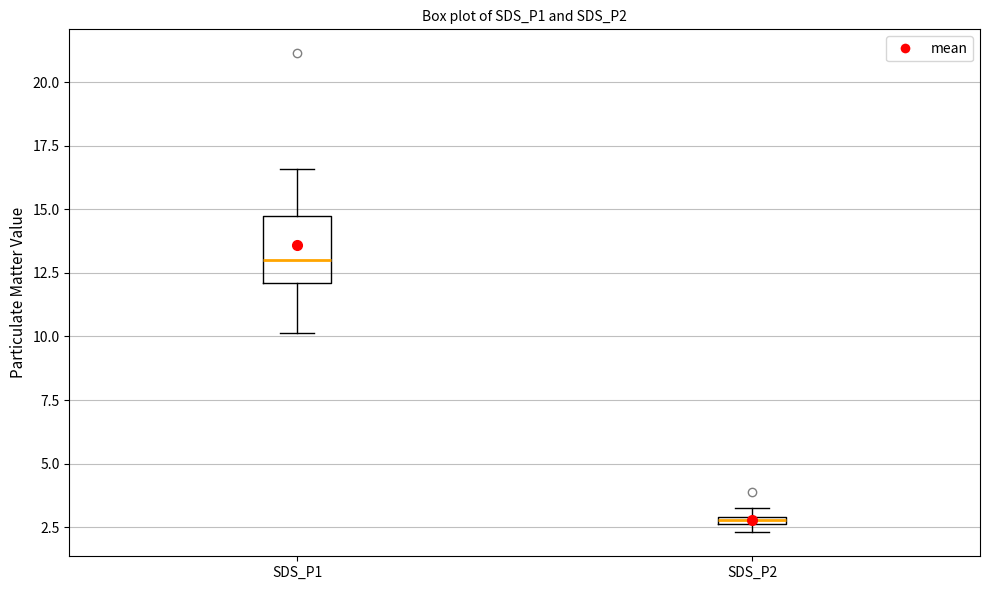

Which box's median line is the lowest?

SDS_P2